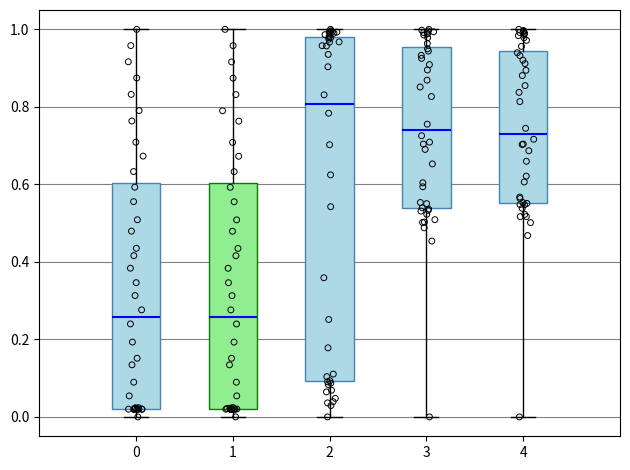

Reading left to right, transcribe this box plot: for each box, give where its median line is, the range the box spans, and where its two whiskers end, as read against the y-axis. The values are not printed on the chart, so give them approximately, as read against the axis.

0: median 0.26, box 0.02 to 0.60, whiskers 0.00 to 1.00
1: median 0.26, box 0.02 to 0.60, whiskers 0.00 to 1.00
2: median 0.80, box 0.10 to 0.98, whiskers 0.00 to 1.00
3: median 0.74, box 0.54 to 0.96, whiskers 0.00 to 1.00
4: median 0.74, box 0.56 to 0.94, whiskers 0.00 to 1.00